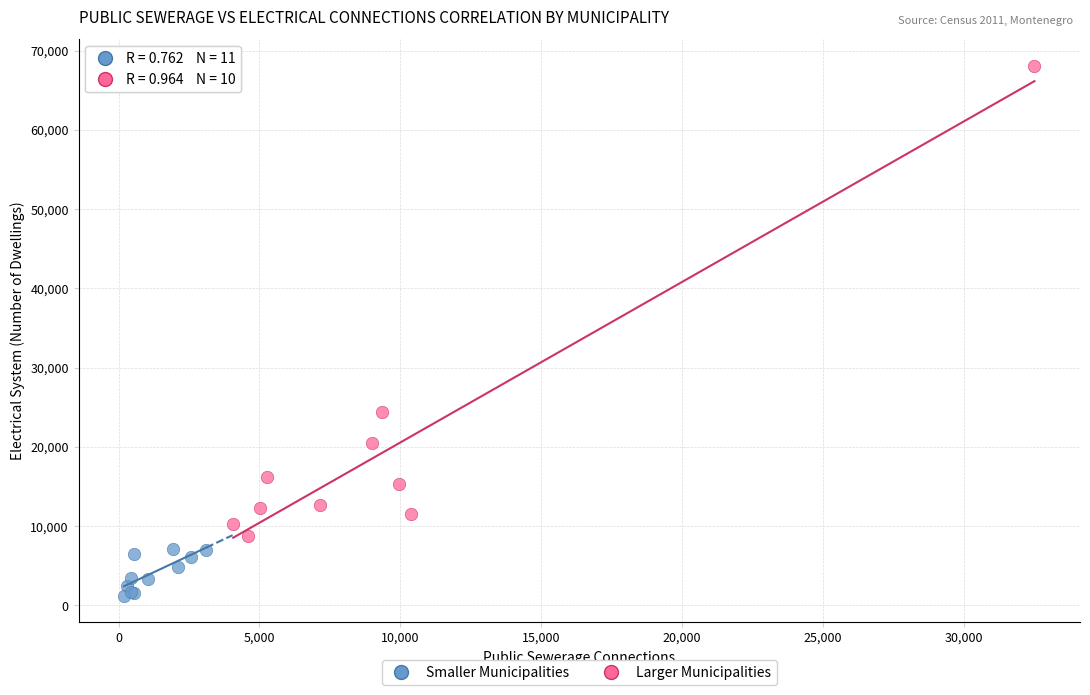

Which series has the largest Y range (max minus min)?

Larger Municipalities